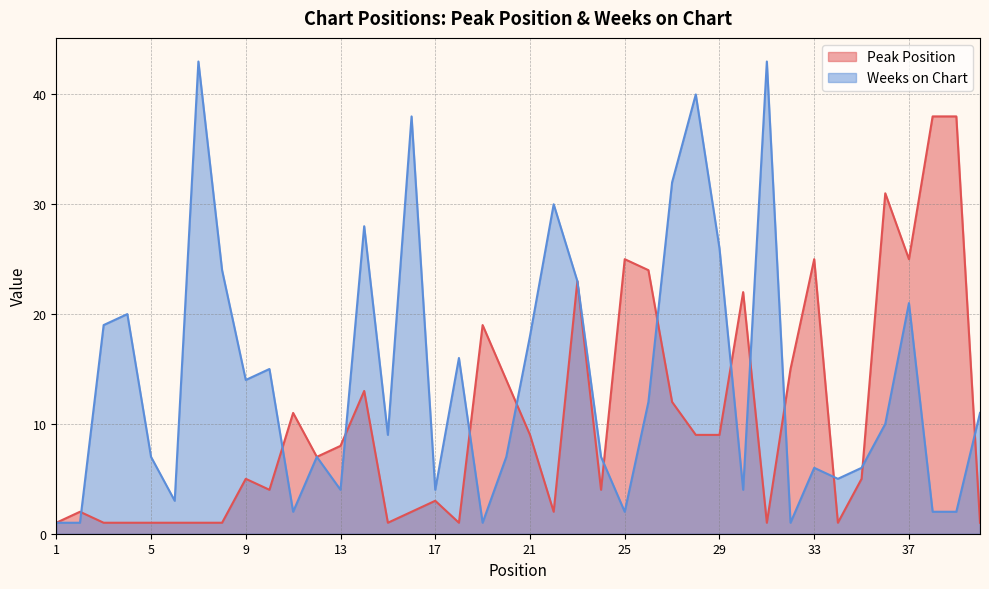

At 19, list the series in order from largest to smallest.

Peak Position, Weeks on Chart